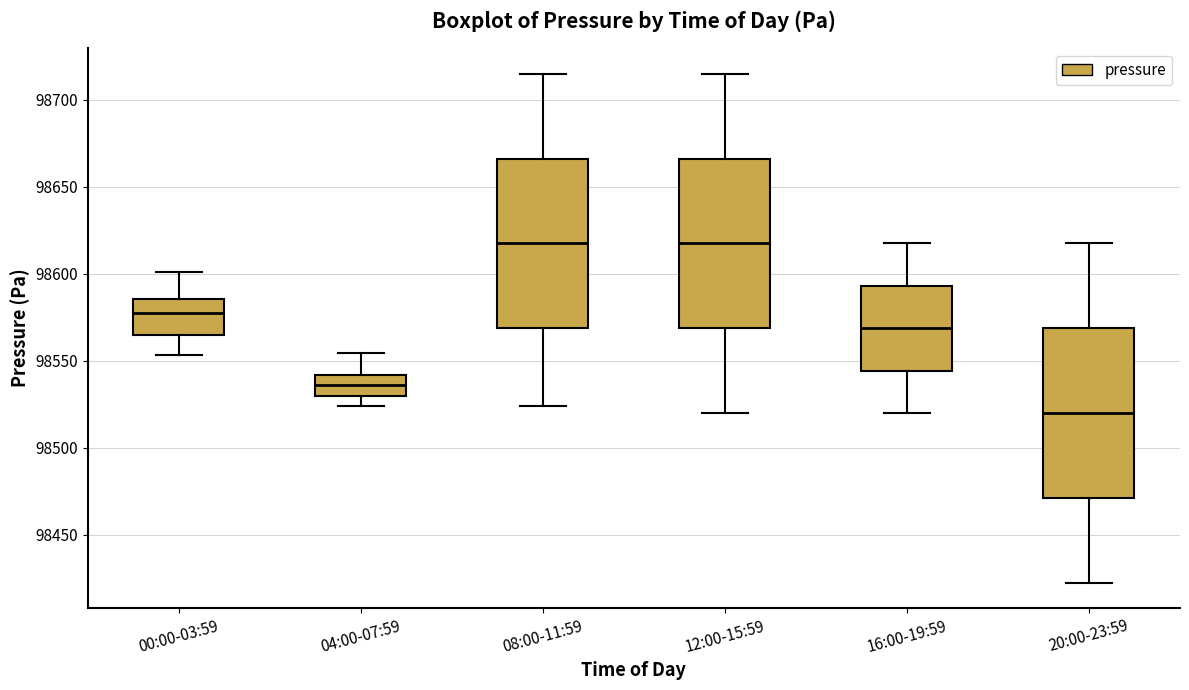

Reading left to right, read every box against the y-axis: the position of its median line, the range the box covers, and the ends of its whiskers. The values are not printed on the chart, so give them approximately, as read against the axis.

00:00-03:59: median 98580, box 98565 to 98585, whiskers 98555 to 98600
04:00-07:59: median 98535, box 98530 to 98540, whiskers 98525 to 98555
08:00-11:59: median 98620, box 98570 to 98665, whiskers 98525 to 98715
12:00-15:59: median 98620, box 98570 to 98665, whiskers 98520 to 98715
16:00-19:59: median 98570, box 98545 to 98595, whiskers 98520 to 98620
20:00-23:59: median 98520, box 98470 to 98570, whiskers 98425 to 98620